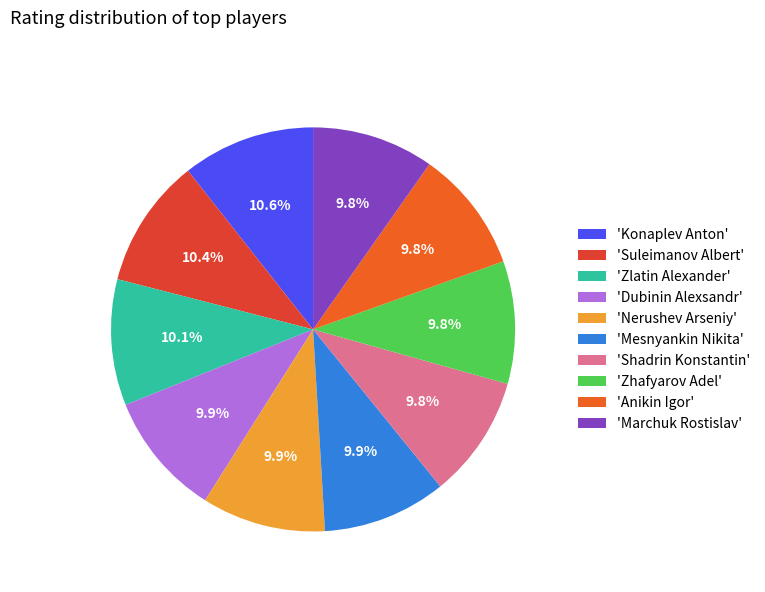

How many segments does this pie chart have?

10